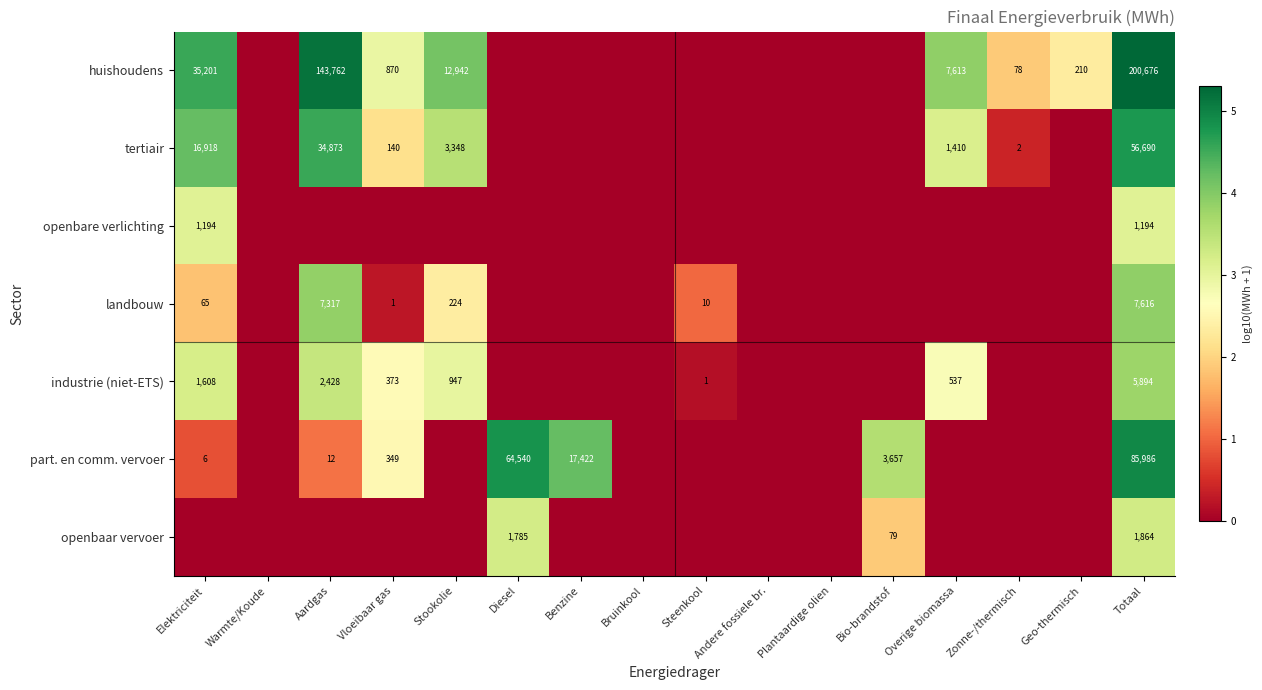

The value of landbouw at Totaal is 12755. True or false?

False